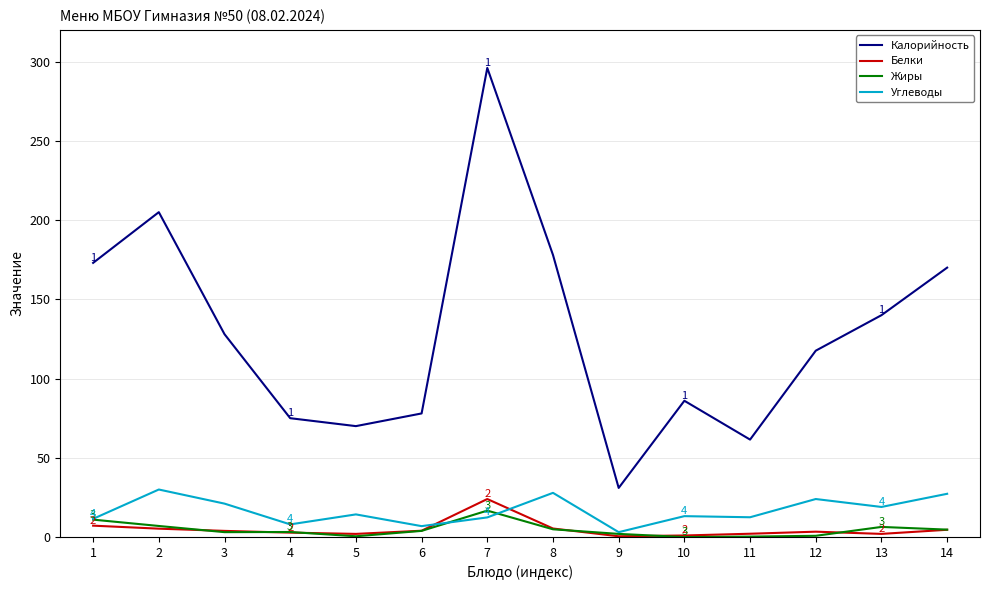

True or false: Калорийность and Белки intersect in this chart.

False